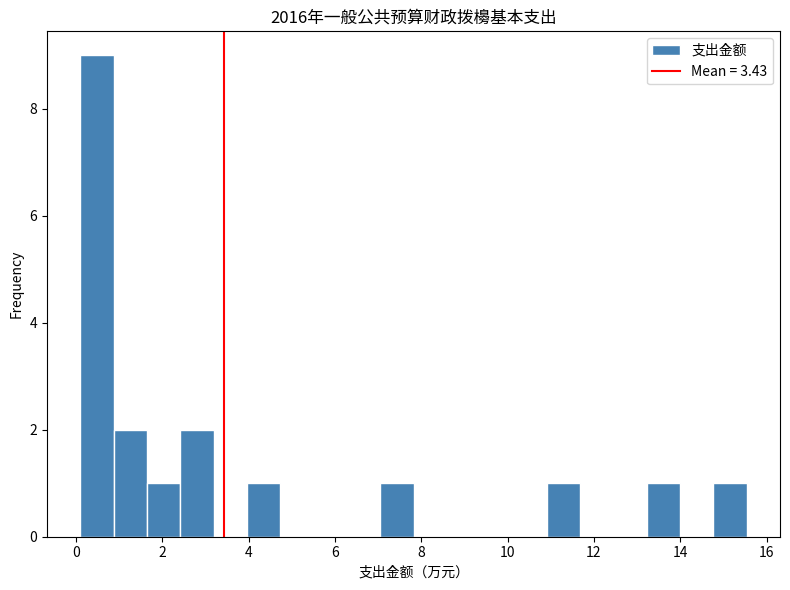

Read against the x-axis, roughly where is the centre of the tallest bar?

0.4